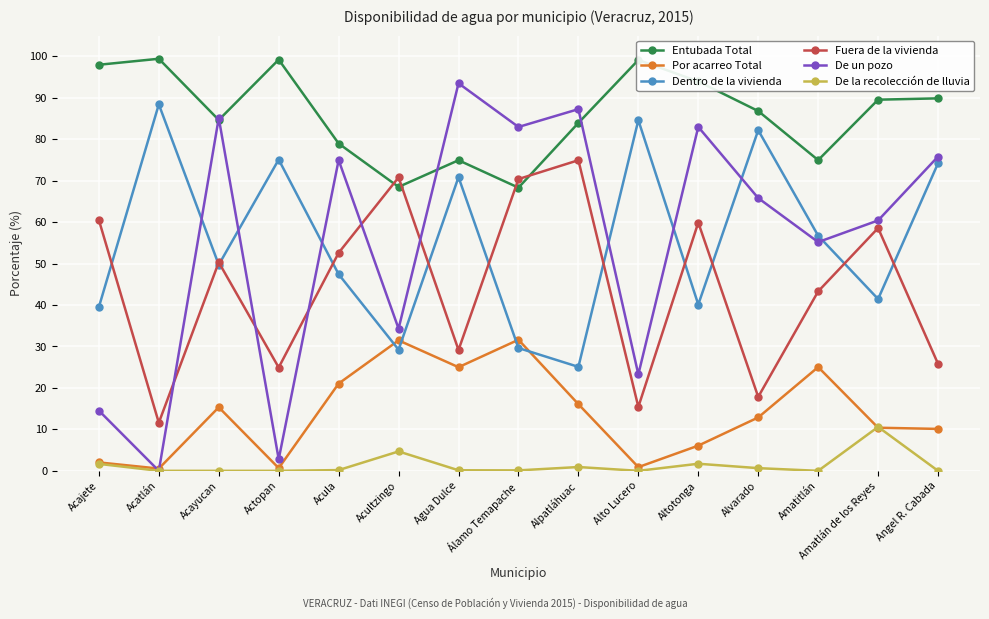

Where is De un pozo nearest to the value 46?

Amatitlán